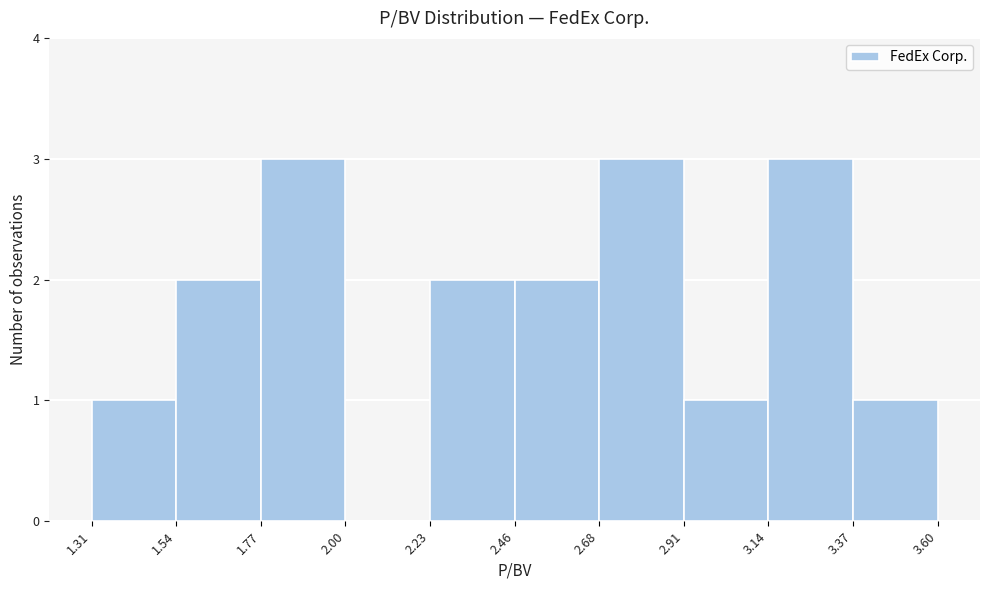

Reading left to right, transcribe this chart: for each bar, give the range it covers on the x-axis and its height. The values are not printed on the chart, so give them approximately, as read against the axis.

1.31 to 1.54: 1
1.54 to 1.77: 2
1.77 to 2.00: 3
2.00 to 2.23: 0
2.23 to 2.46: 2
2.46 to 2.68: 2
2.68 to 2.91: 3
2.91 to 3.14: 1
3.14 to 3.37: 3
3.37 to 3.60: 1